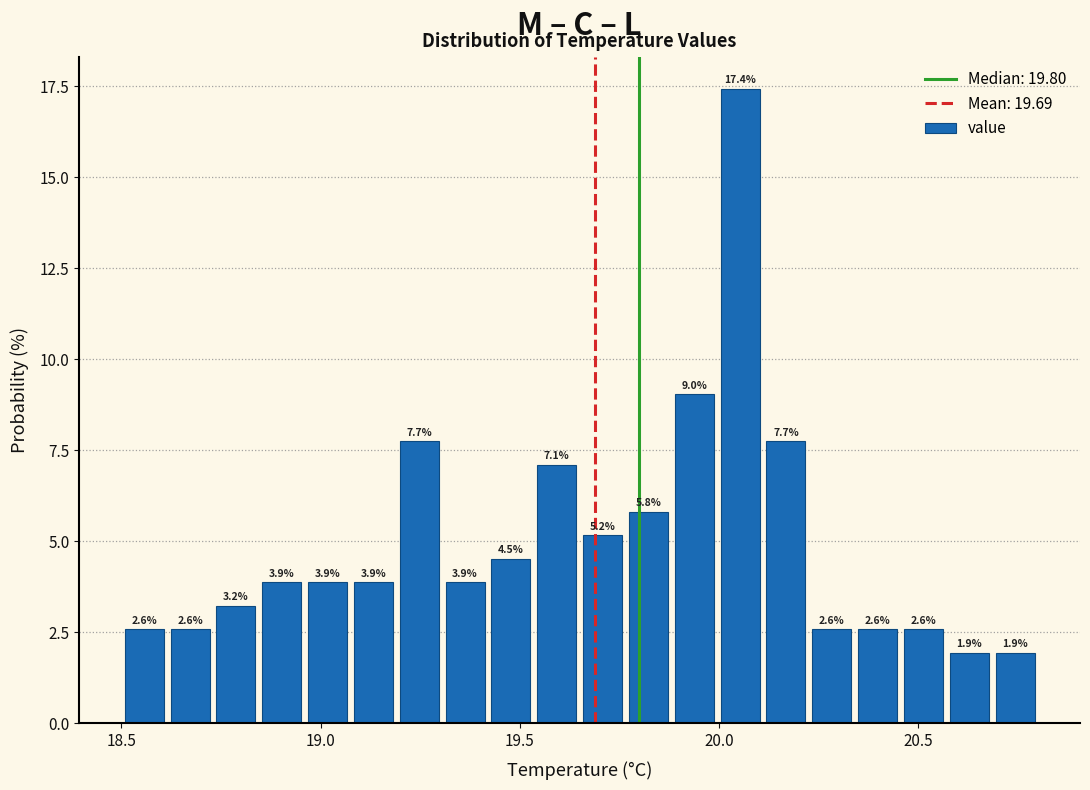

Around what value on the x-axis is the tallest bar? Give the approximate position of its centre, as read against the axis.

20.05